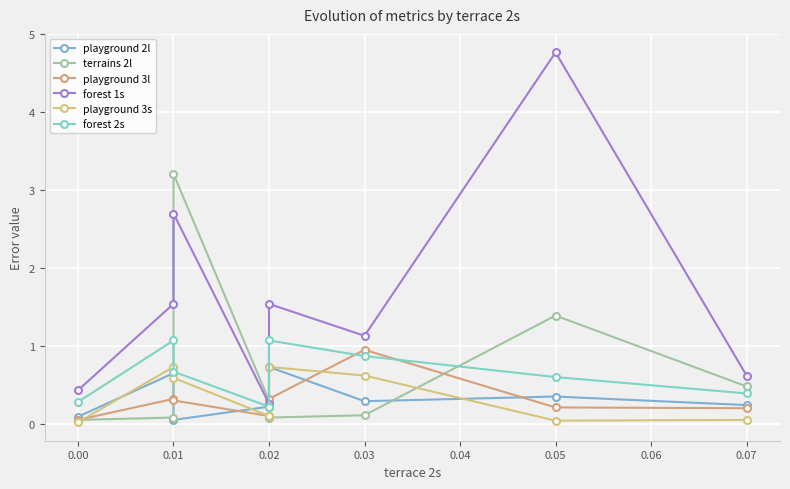

Is the value of forest 2s at 0.00 greater than the value of terrains 2l at 0.05?

No